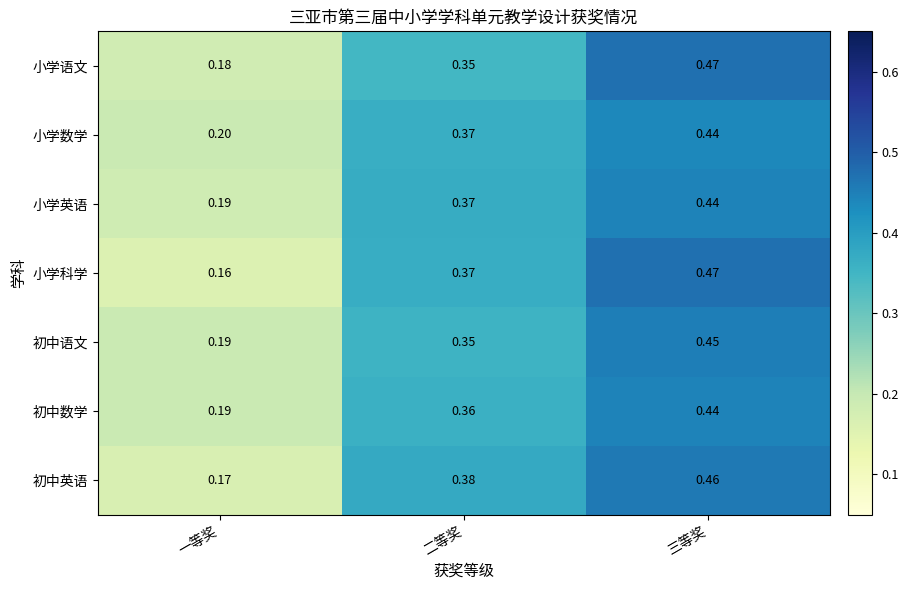

At which category does the chart reach its minimum across all series?

一等奖